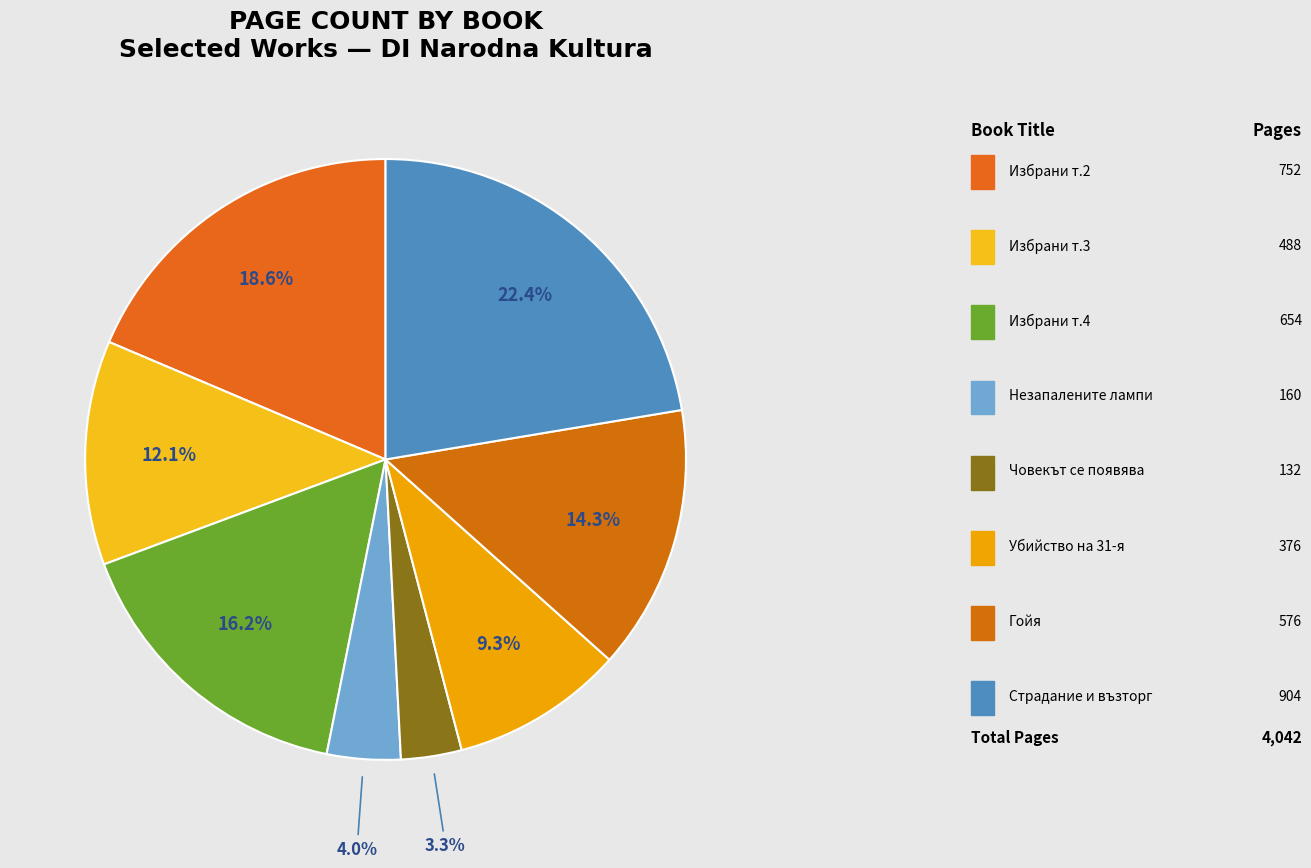

To the nearest percent, what is the difference between the largest and smallest slice percentages?

19%